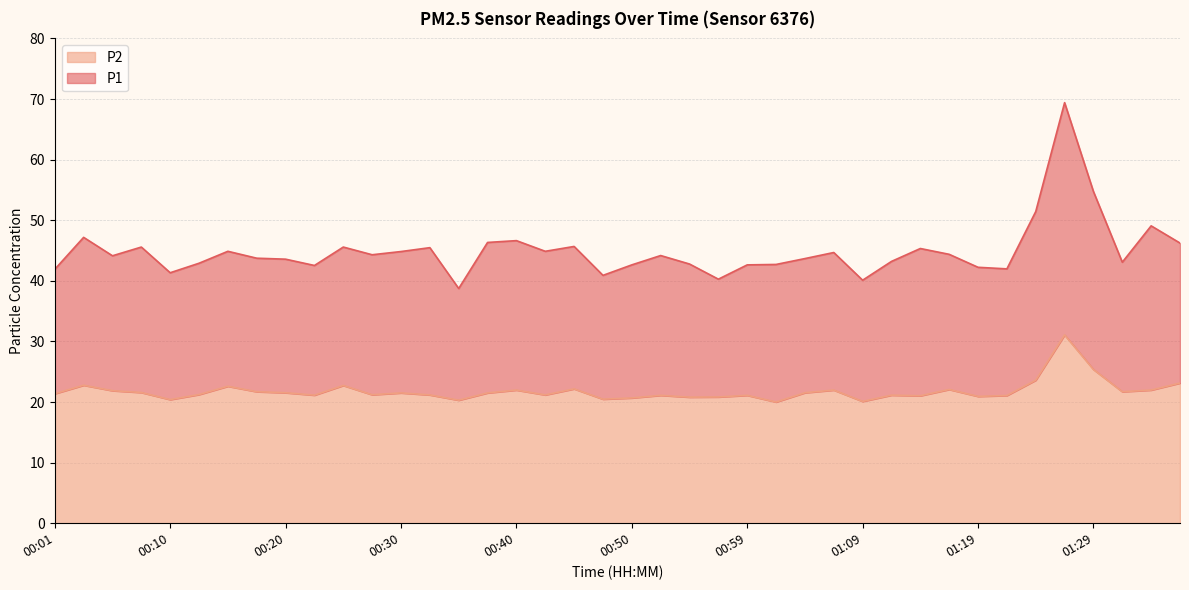

The P1 series shows 46.6 at 00:40. True or false?

True